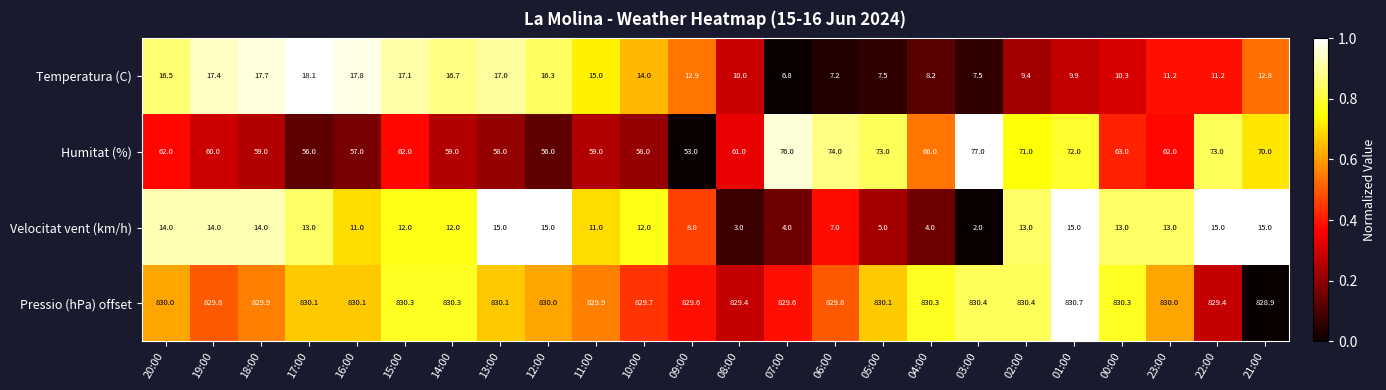

Between 20:00 and 04:00, which series saw the biggest shift?

Velocitat vent (km/h)